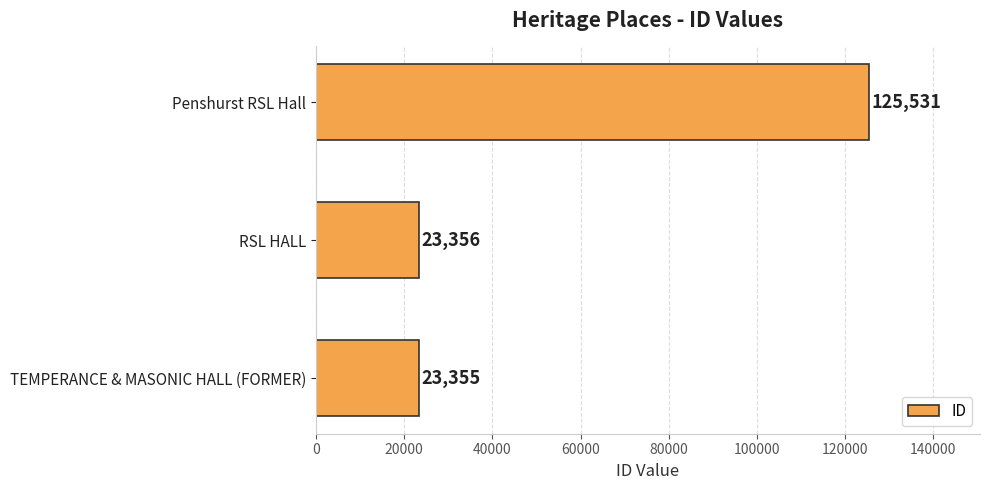

Is it true that the value at TEMPERANCE & MASONIC HALL (FORMER) is 36636?

False